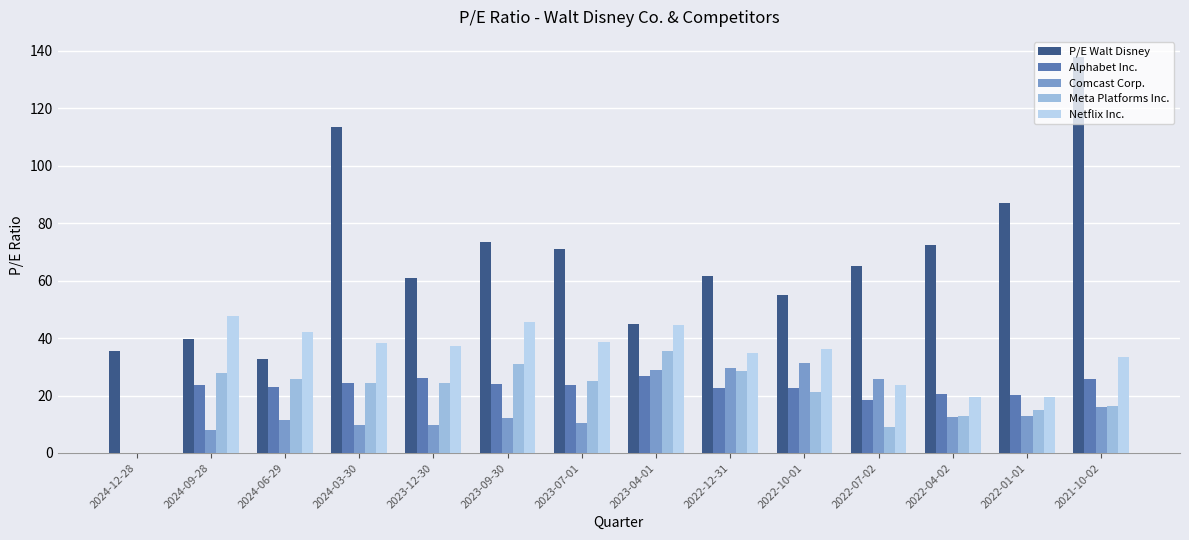

Which series has the largest range (max minus min)?

P/E Walt Disney